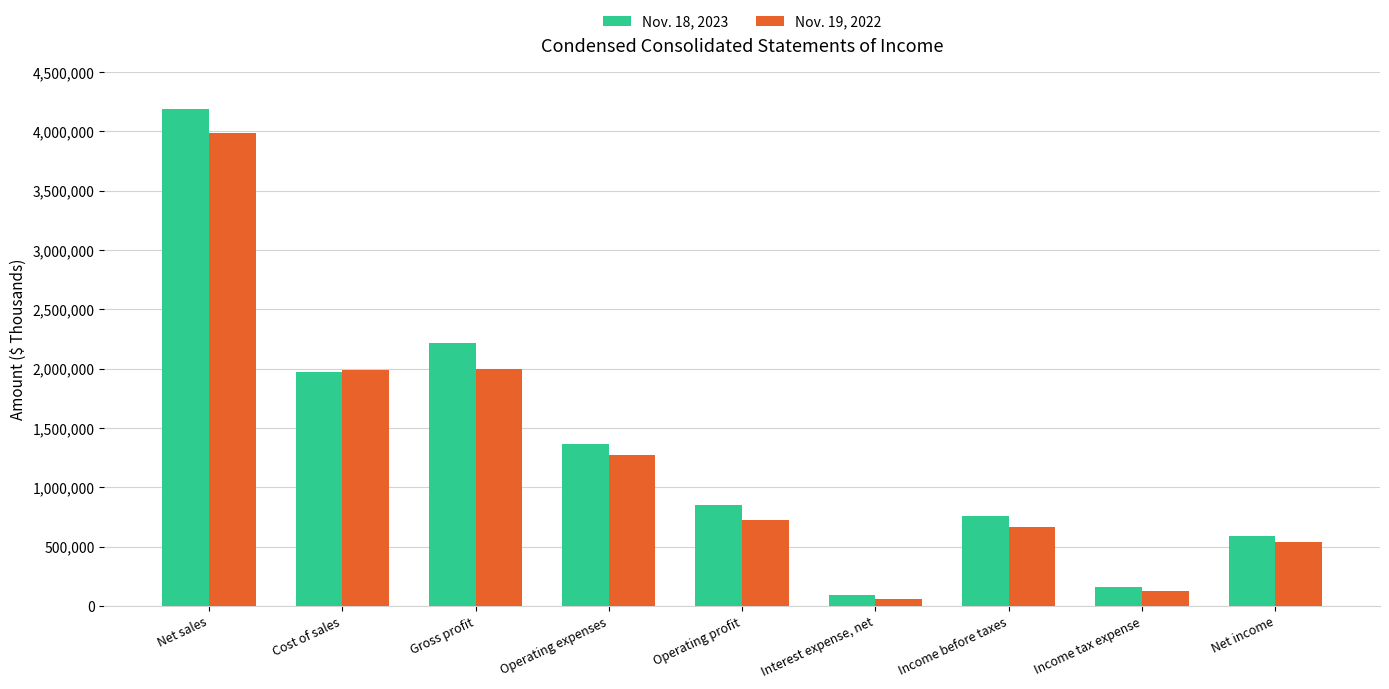

What is the value of the Nov. 18, 2023 bar at the 2nd from the left?

1976261